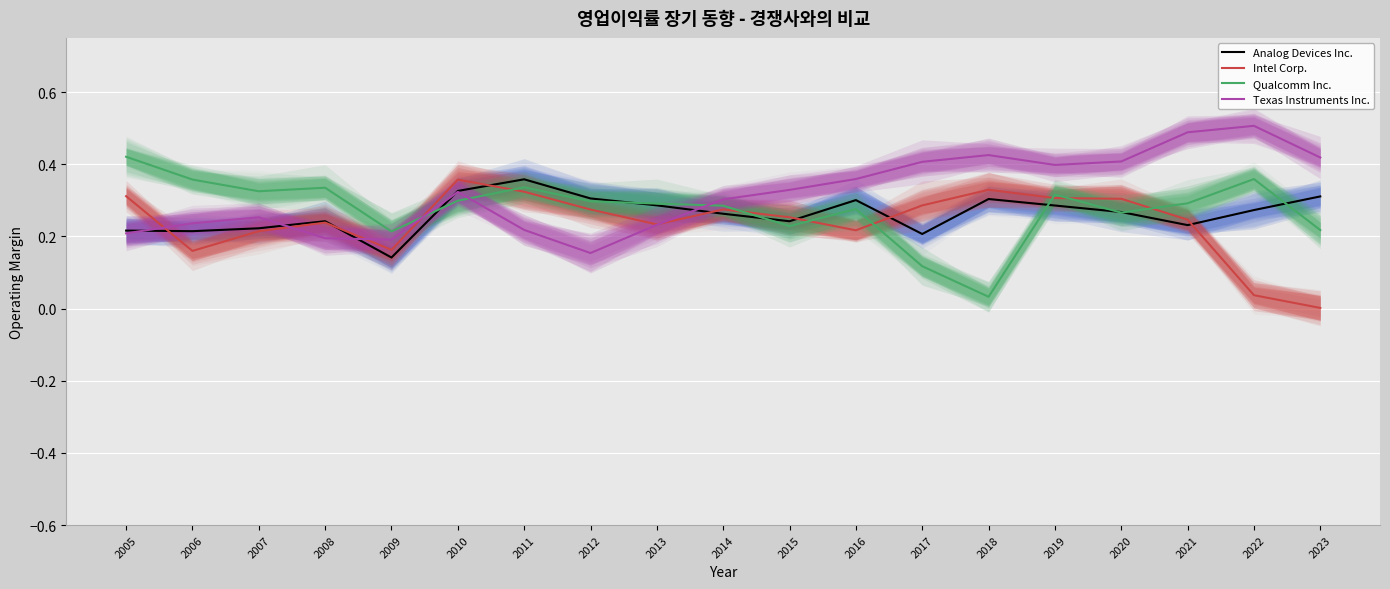

At which category does the chart reach its peak across all series?

2022